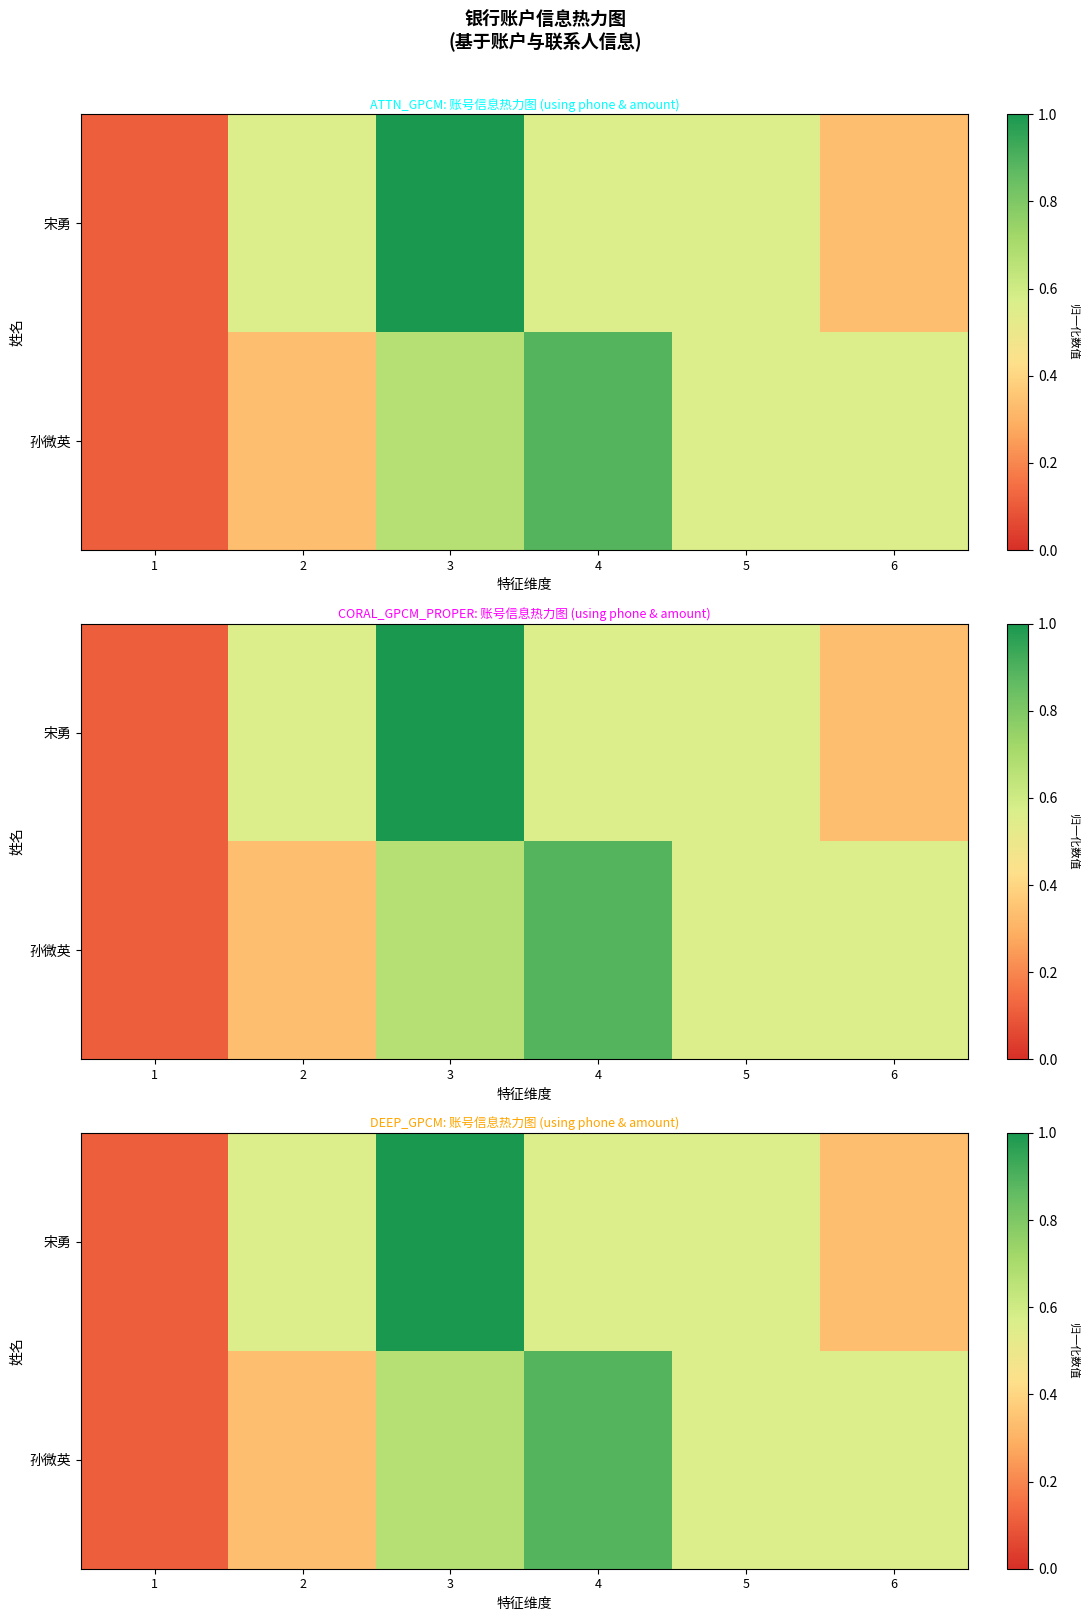

What is the difference between the maximum and minimum values in the row_1 series?

0.8